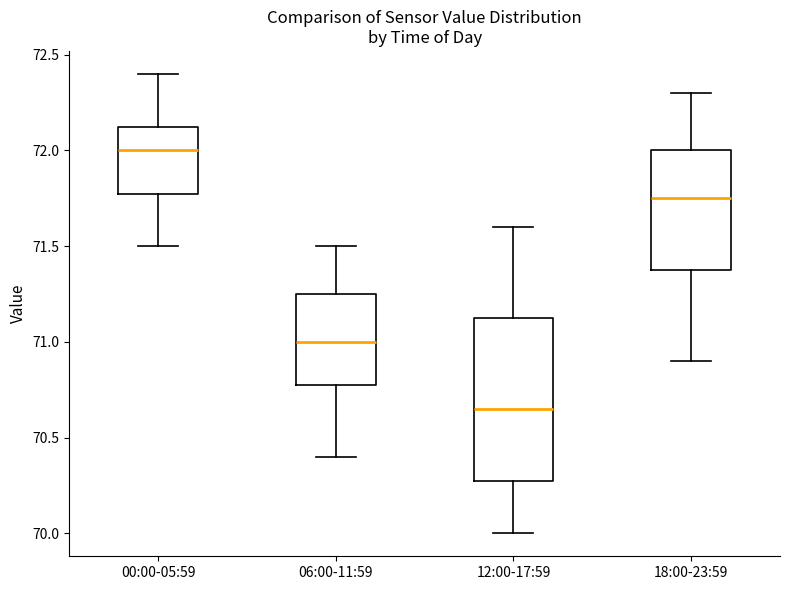

Which box's median line is the lowest?

12:00-17:59